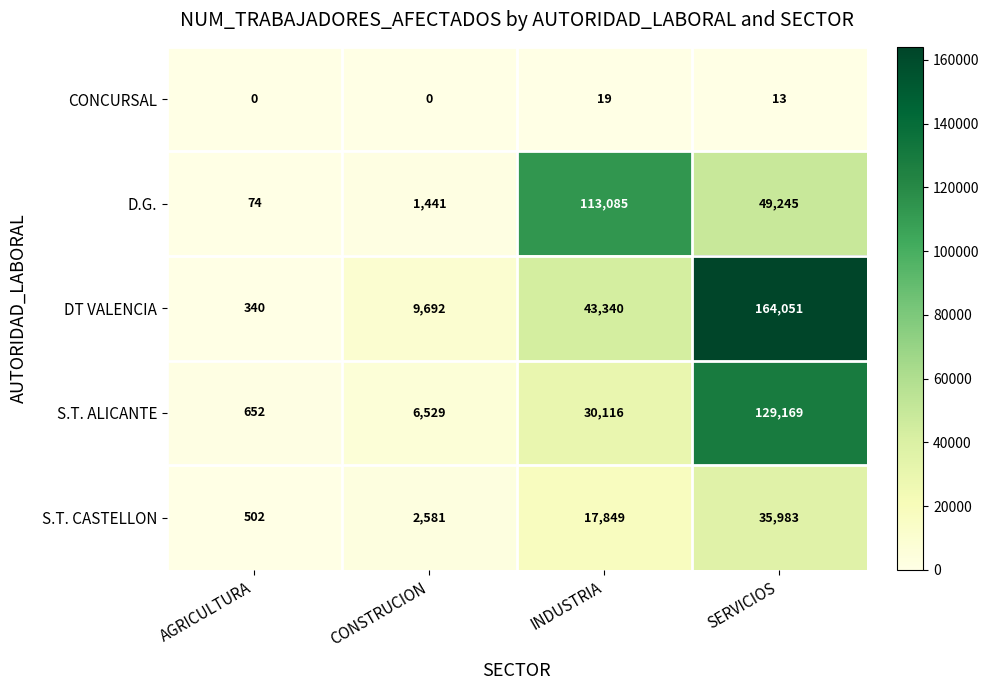

Which series has the largest total across all categories?

DT VALENCIA